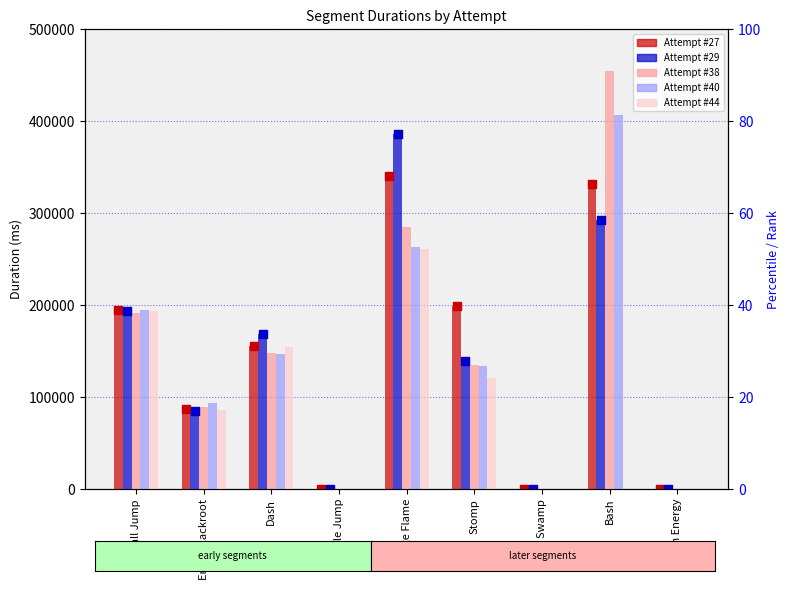

What are all the series names shown in the legend?

Attempt #27, Attempt #29, Attempt #38, Attempt #40, Attempt #44